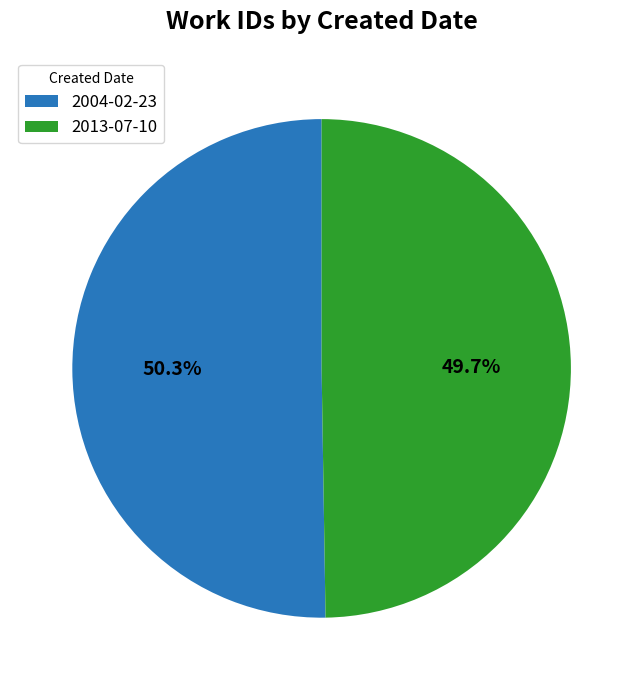

Rank the categories by value from lowest to highest.

2013-07-10, 2004-02-23